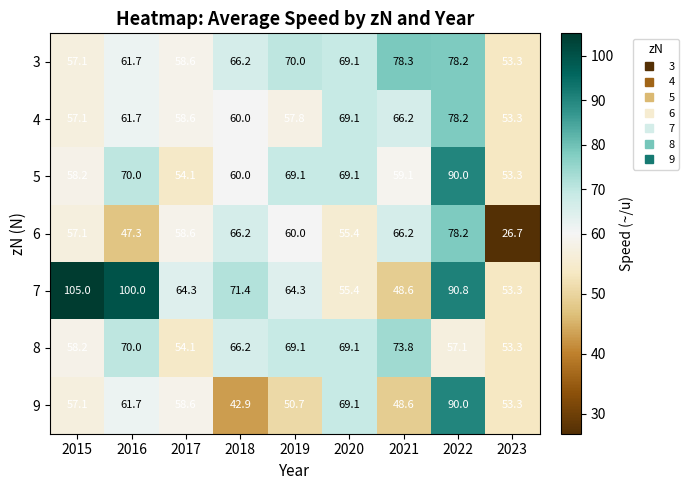

Where does the 3 series first go above 66?

2018